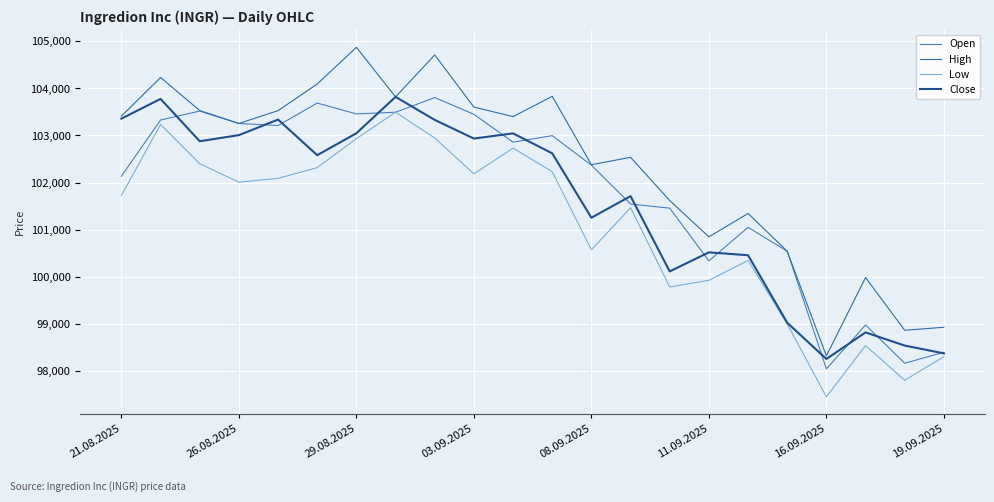

Which series has the largest total across all categories?

High